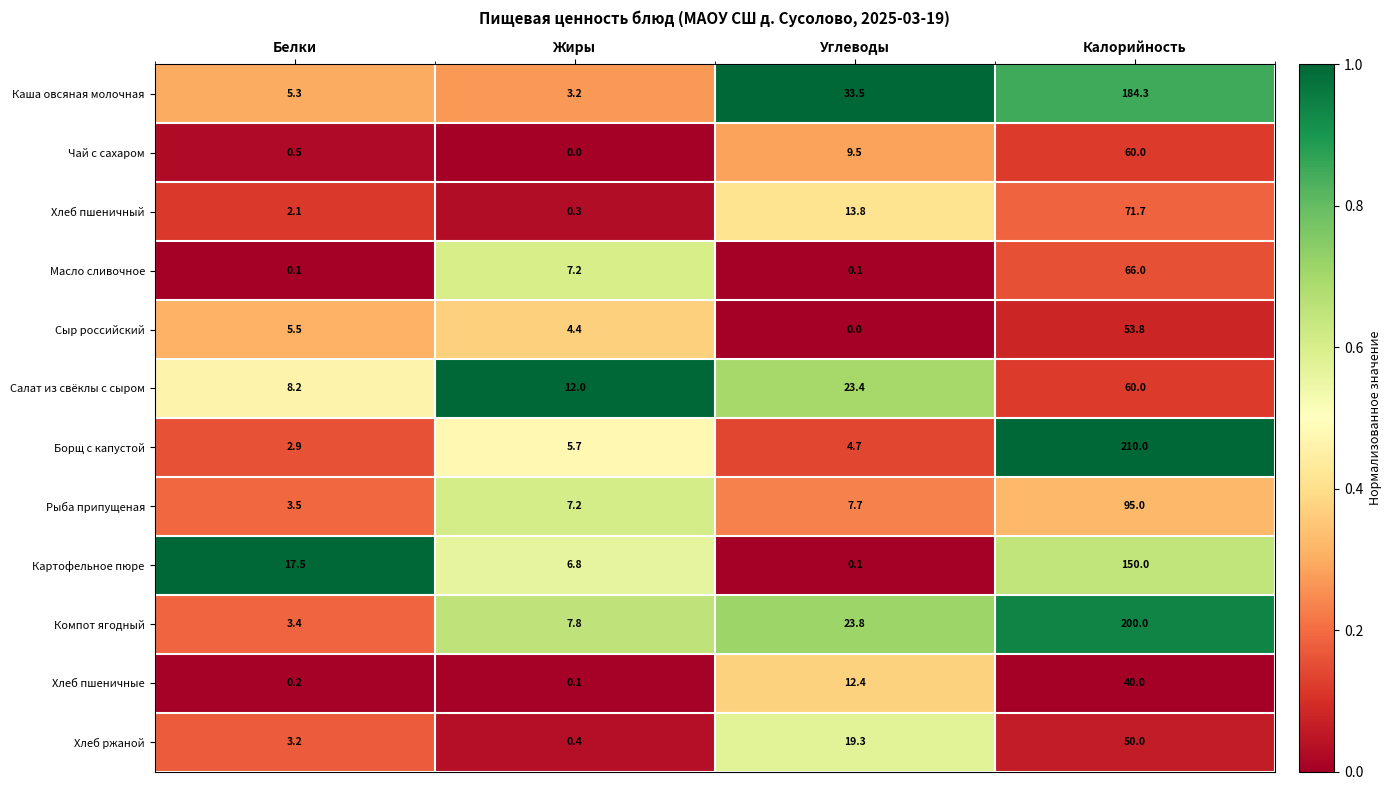

What is the difference between the Хлеб ржаной values at Белки and Жиры?

2.8